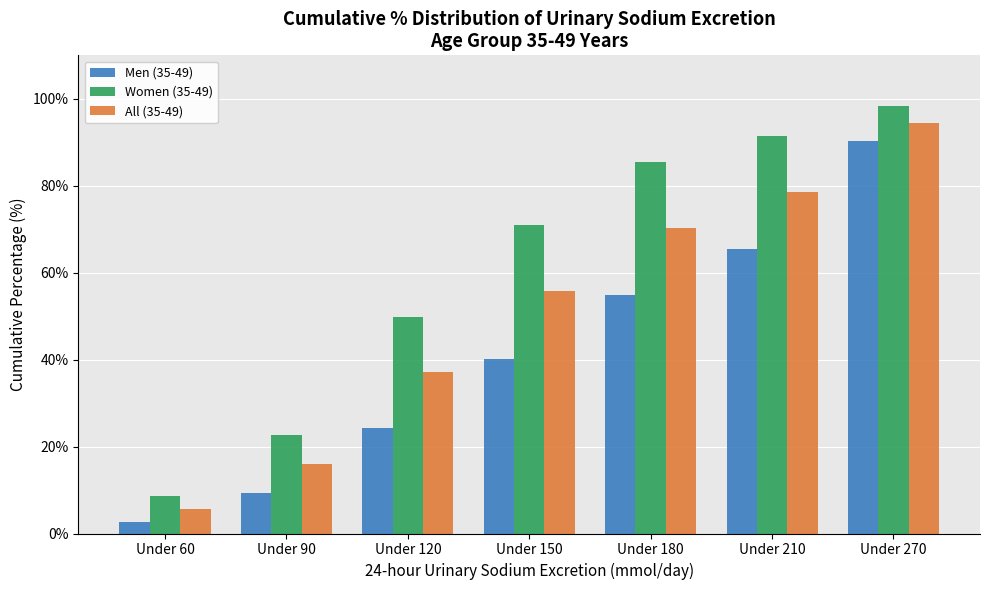

What is the maximum value for Women (35-49)?

98.5